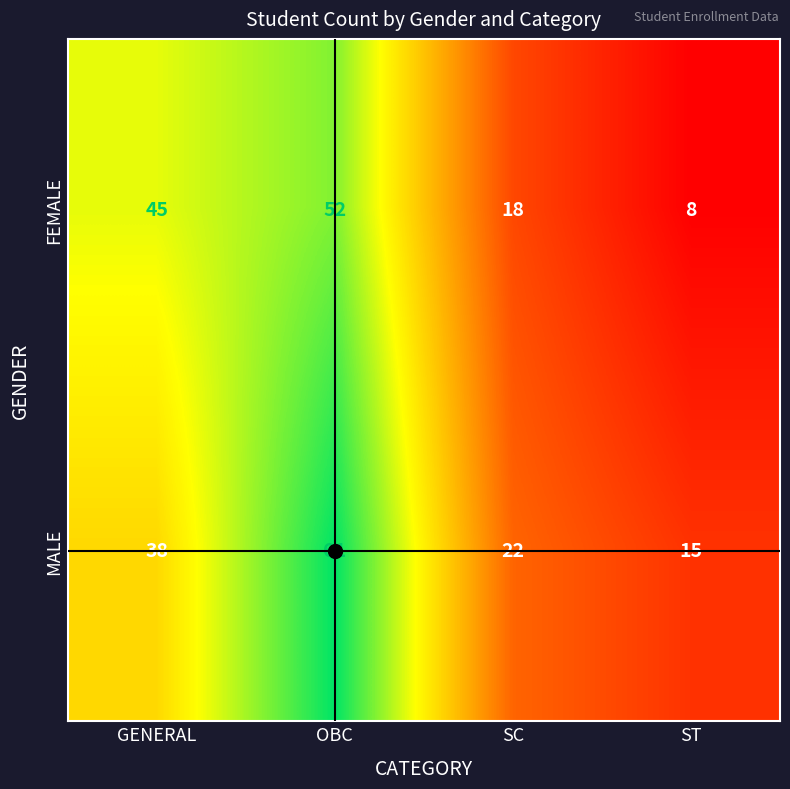

Count the number of categories in the chart.

4